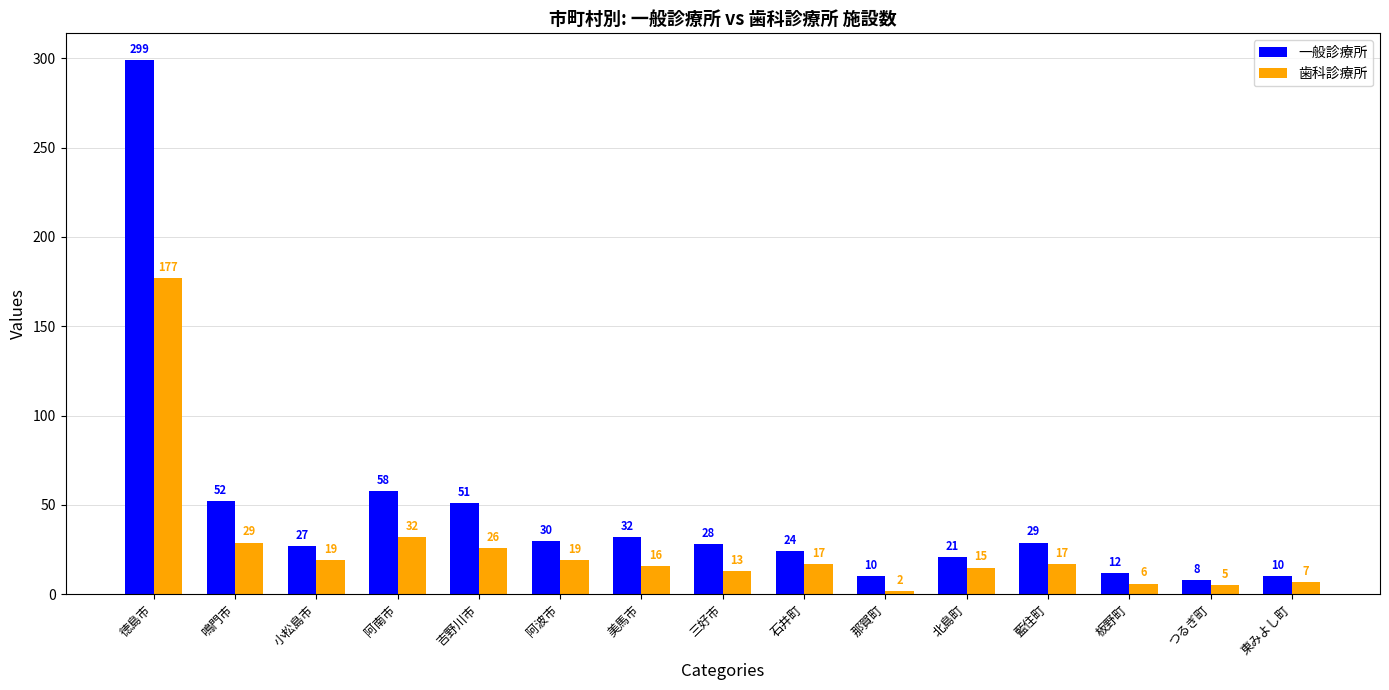

At which label is 一般診療所 closest to 153?

阿南市